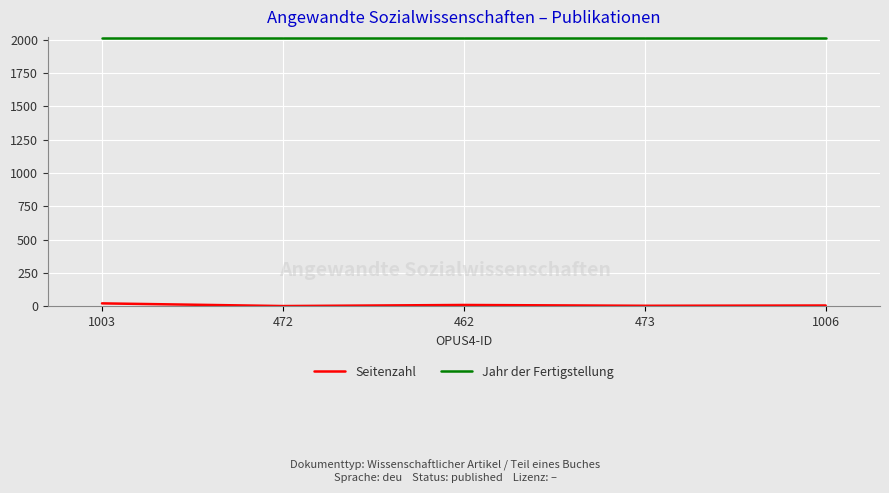

At how many categories does at least one series exceed 1921?

5